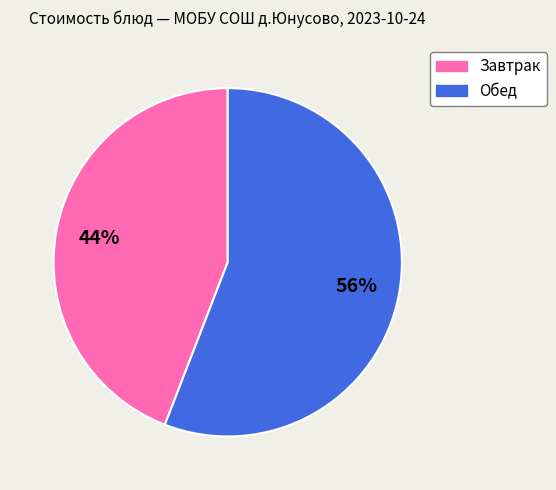

To the nearest percent, what is the difference between the largest and smallest slice percentages?

12%